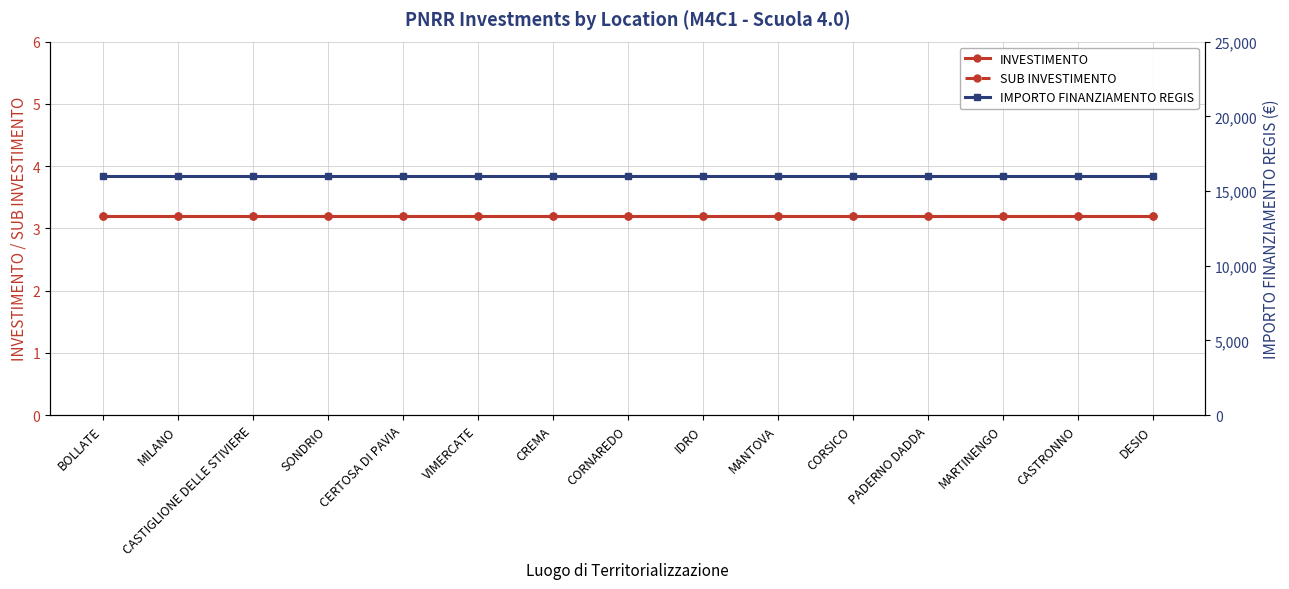

Reading left to right, what are all the values shown in this chart?

INVESTIMENTO: 3.2	3.2	3.2	3.2	3.2	3.2	3.2	3.2	3.2	3.2	3.2	3.2	3.2	3.2	3.2
SUB INVESTIMENTO: 3.2	3.2	3.2	3.2	3.2	3.2	3.2	3.2	3.2	3.2	3.2	3.2	3.2	3.2	3.2
IMPORTO FINANZIAMENTO REGIS: 16000.0	16000.0	16000.0	16000.0	16000.0	16000.0	16000.0	16000.0	16000.0	16000.0	16000.0	16000.0	16000.0	16000.0	16000.0